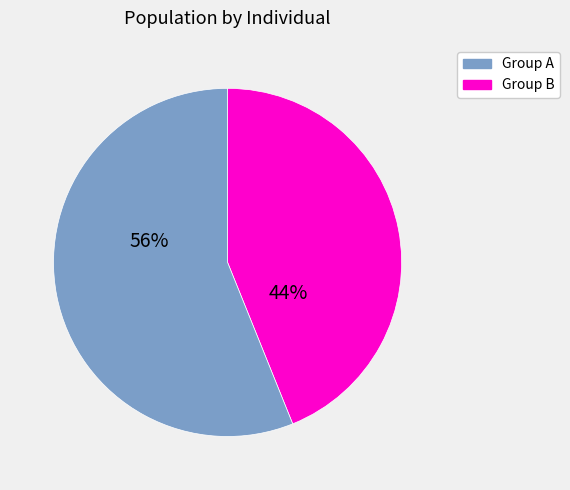

To the nearest percent, what is the difference between the largest and smallest slice percentages?

12%